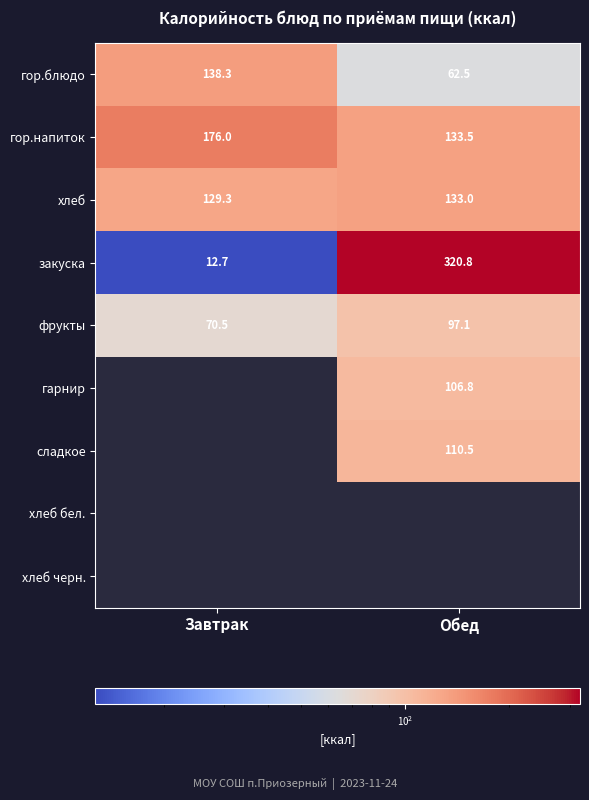

What is the difference between the maximum and minimum values in the фрукты series?

26.6